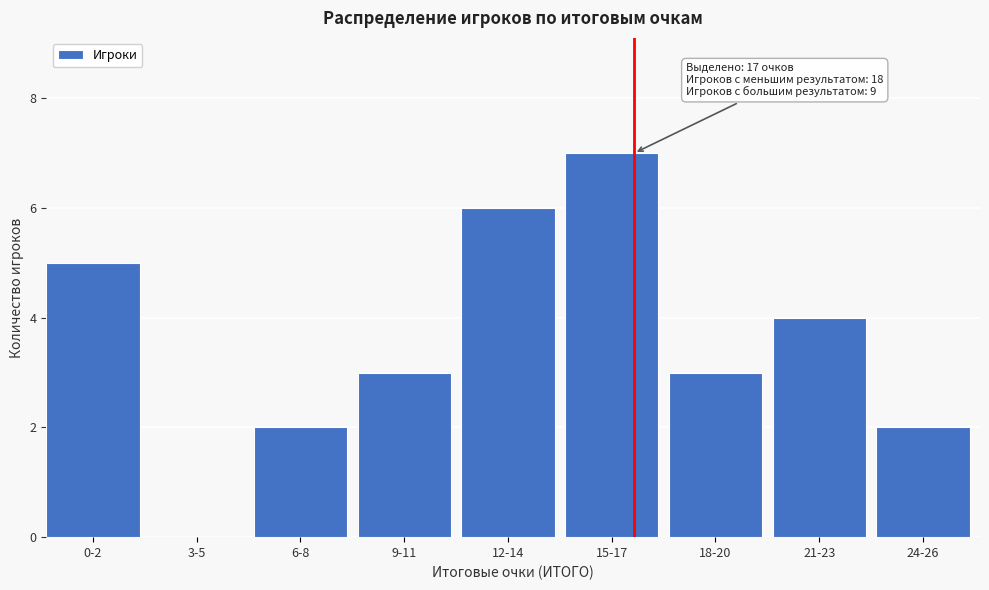

Reading left to right, extract all data points from this chart.

0-2=5	3-5=0	6-8=2	9-11=3	12-14=6	15-17=7	18-20=3	21-23=4	24-26=2